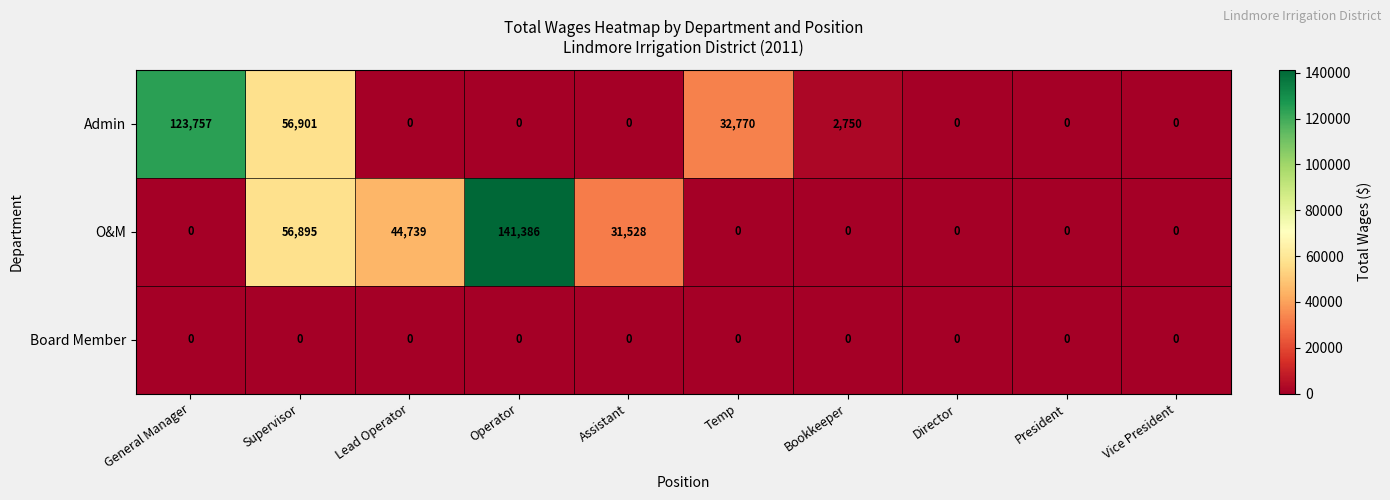

Which series has the widest spread of values?

O&M